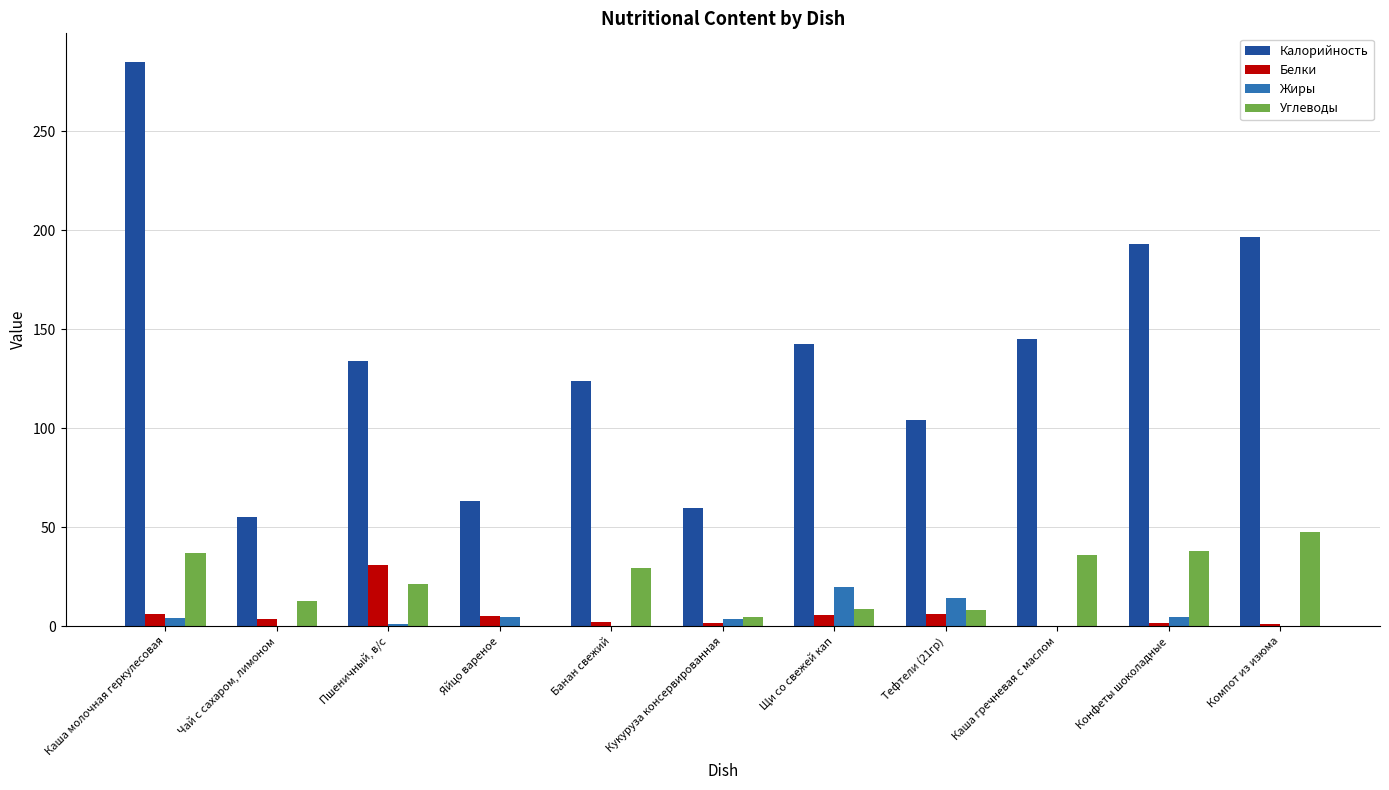

The value of Углеводы at Каша гречневая с маслом is 56.7. True or false?

False